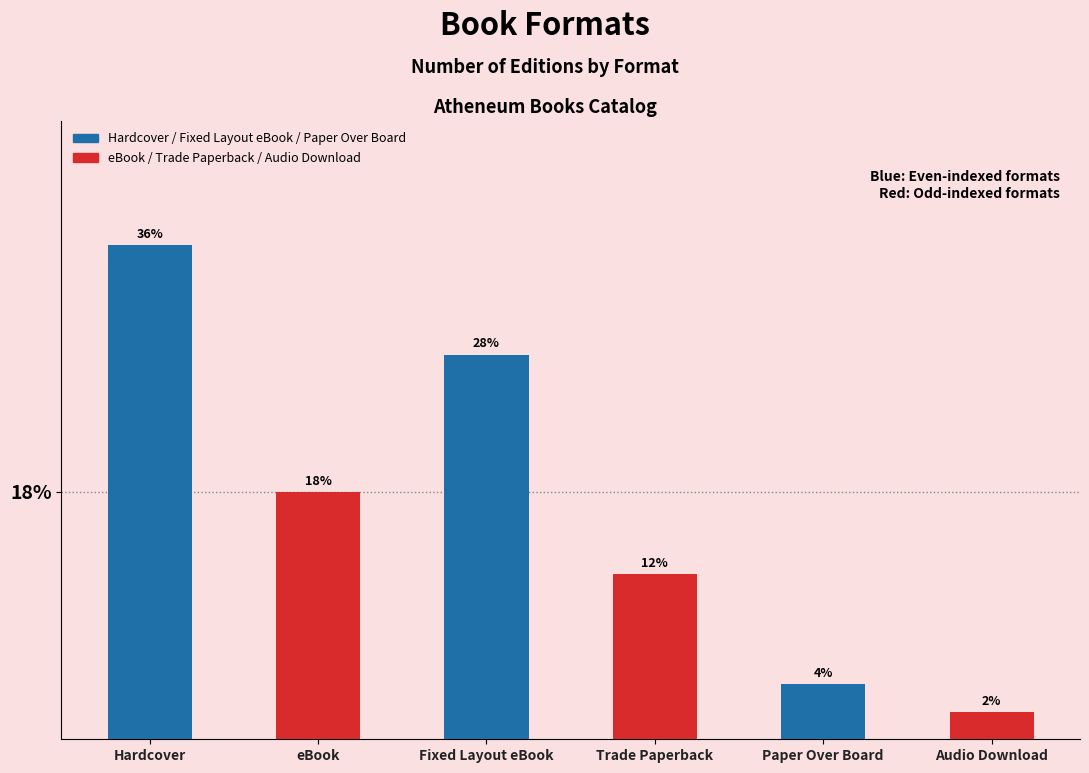

How many bars are there in total?

6